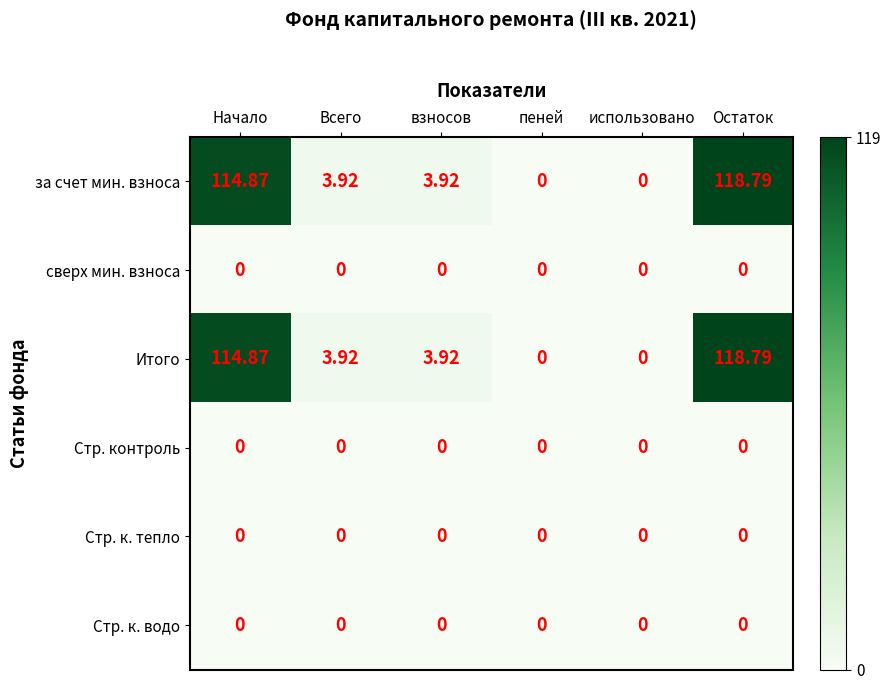

At which category is the sum across all series the highest?

Остаток